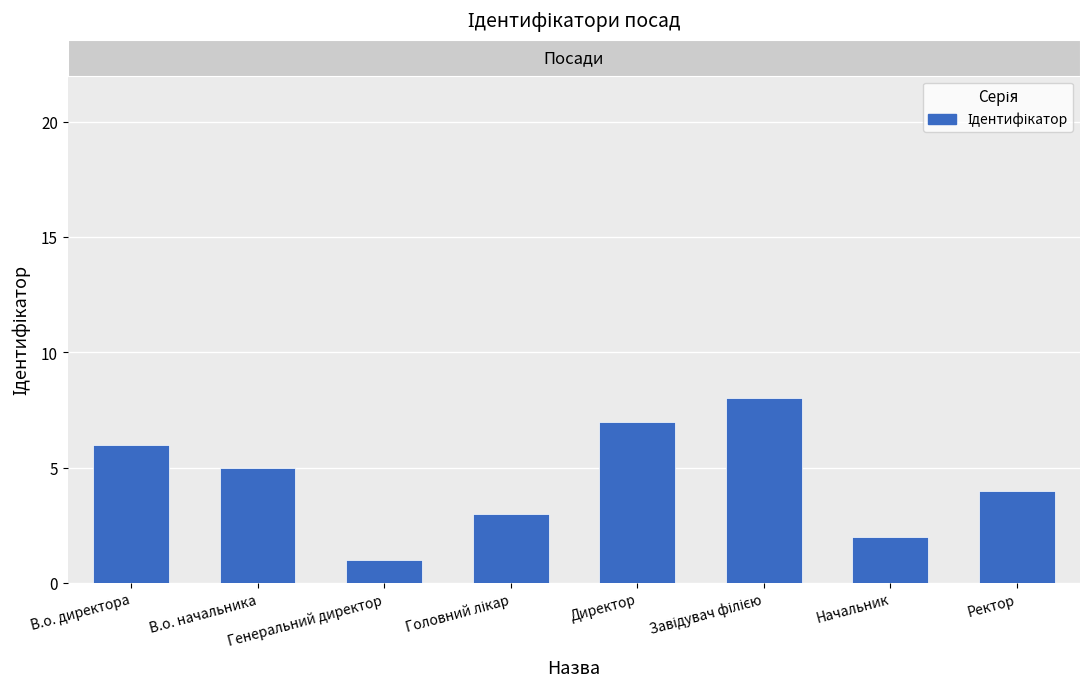

Reading right to left, extract all data points from this chart.

4	2	8	7	3	1	5	6